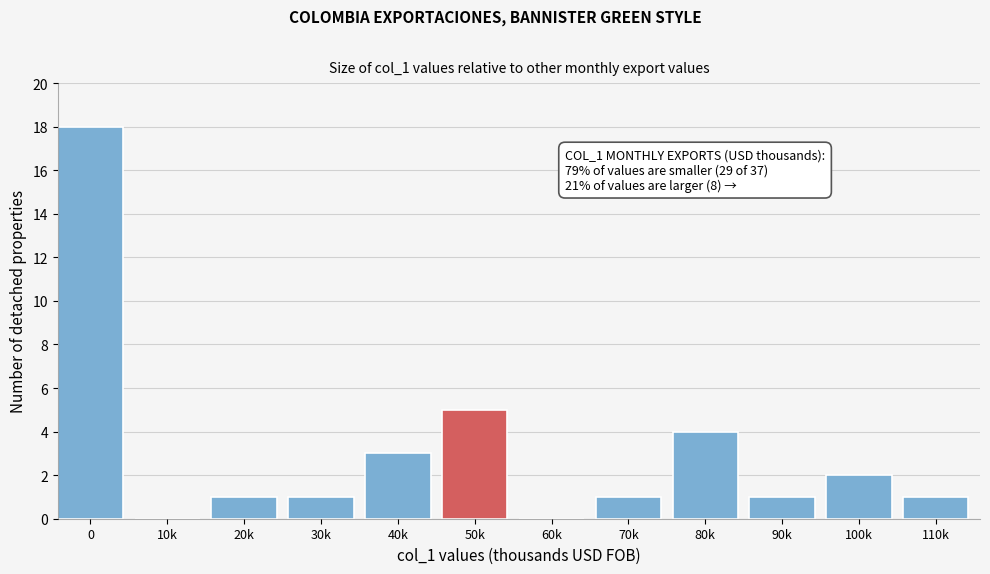

Reading left to right, extract all data points from this chart.

0=18	10k=0	20k=1	30k=1	40k=3	50k=5	60k=0	70k=1	80k=4	90k=1	100k=2	110k=1